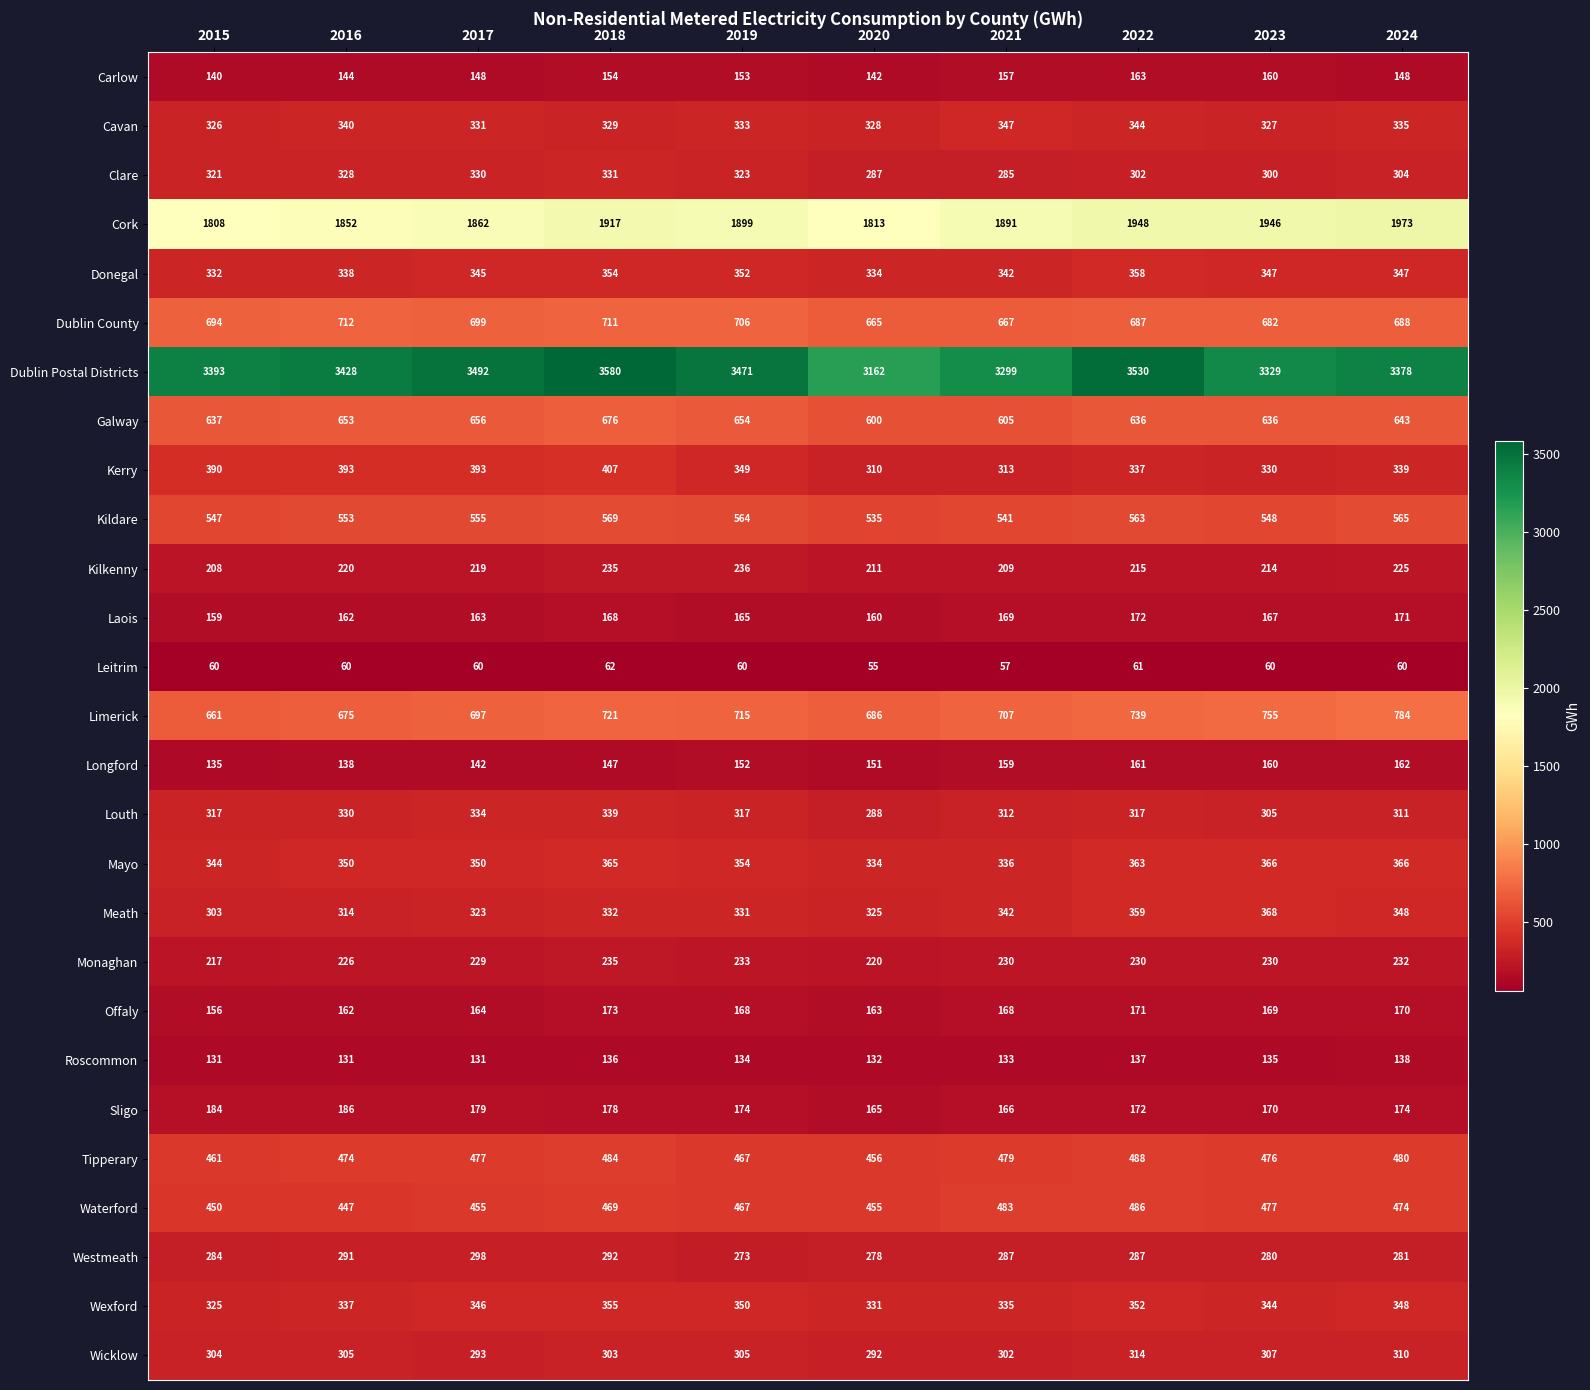

What is the total value across all series at 2017?

13671